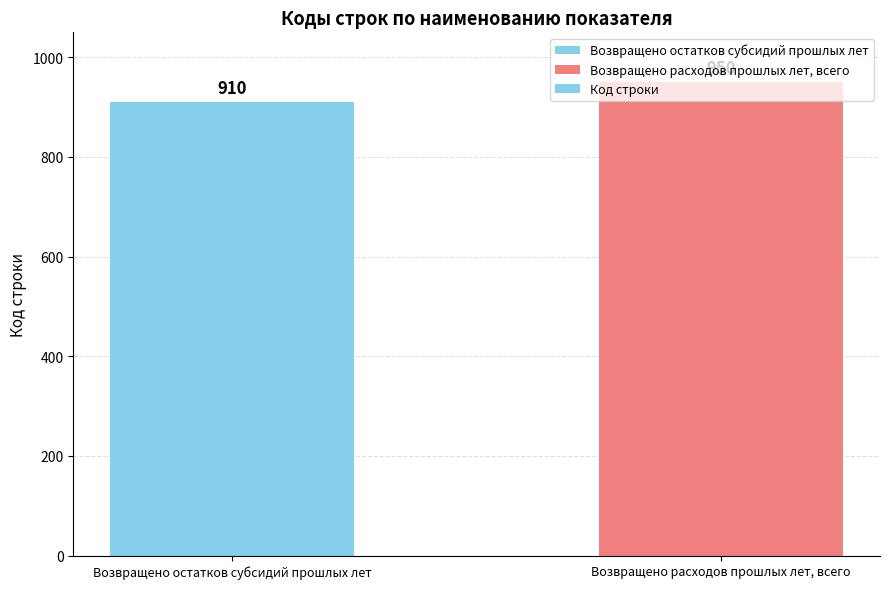

True or false: the data shows 504 at Возвращено остатков субсидий прошлых лет.

False